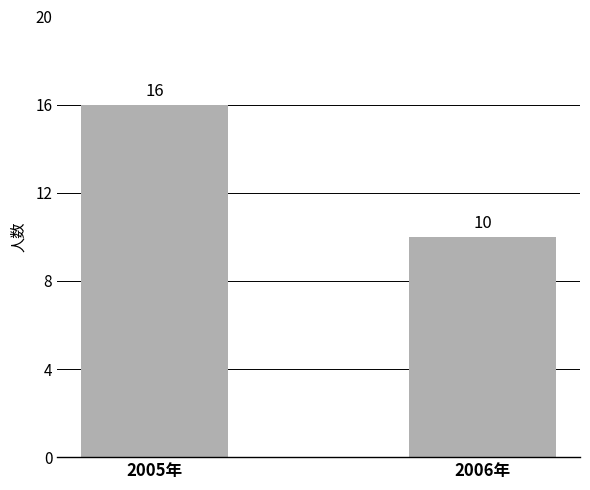

The value at 2006年 is 10. True or false?

True